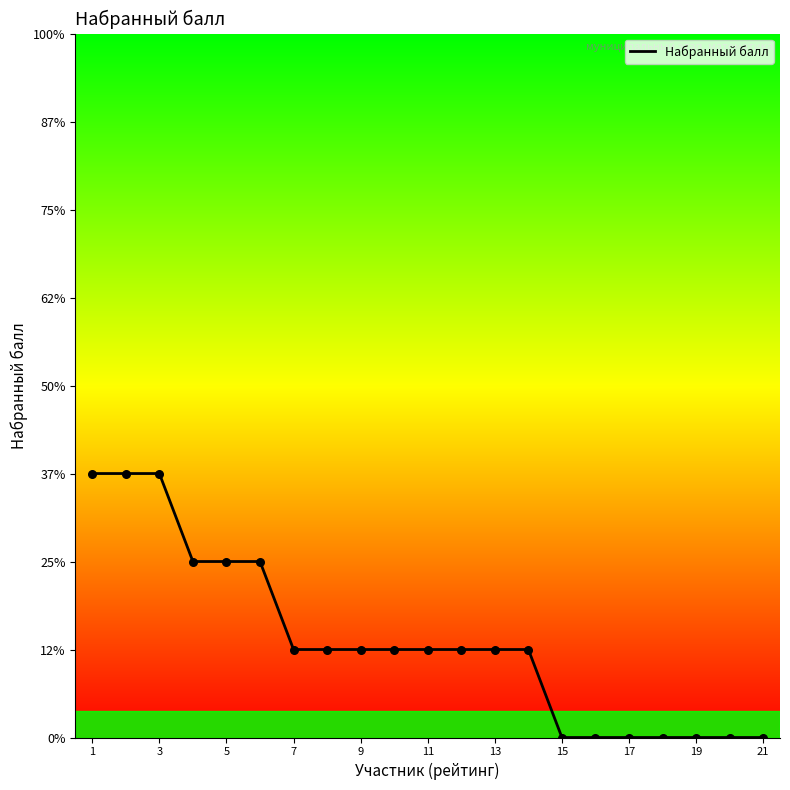

Is this an area chart (filled region under the line)?

No